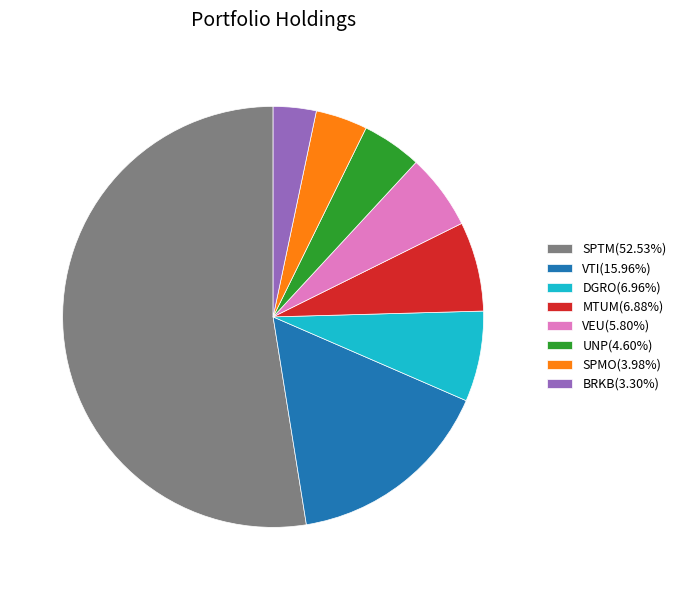

Is the sum of SPMO(3.98%) and VTI(15.96%) greater than half?

No